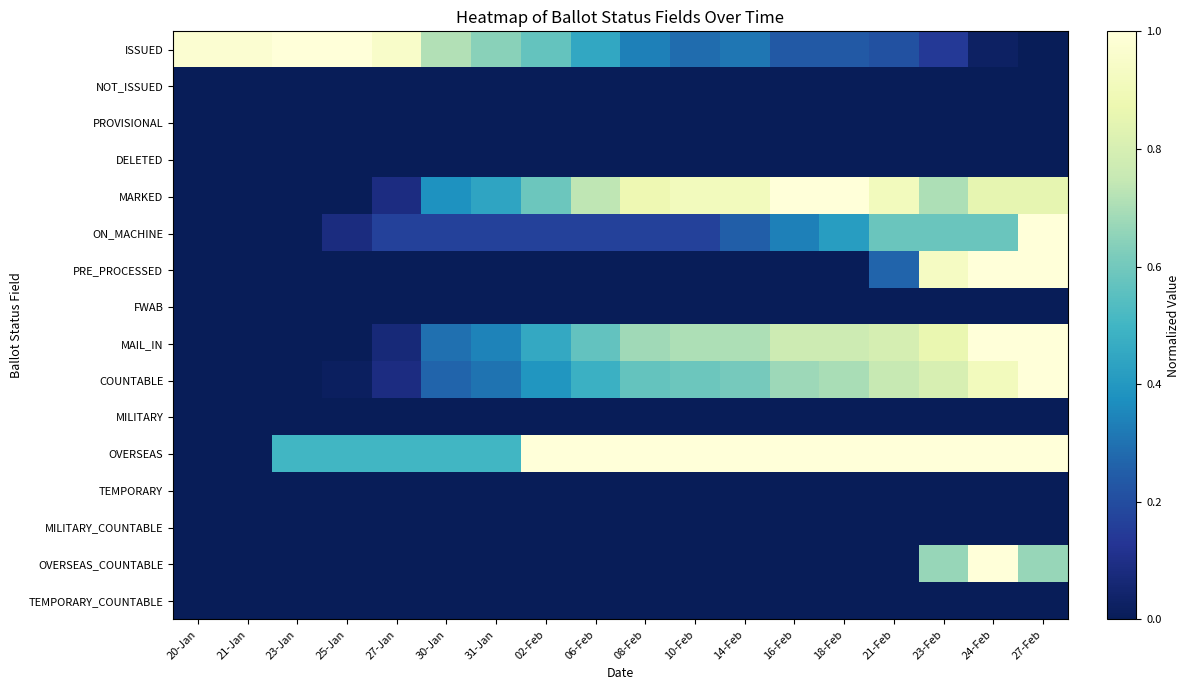

Which series has the widest spread of values?

ISSUED